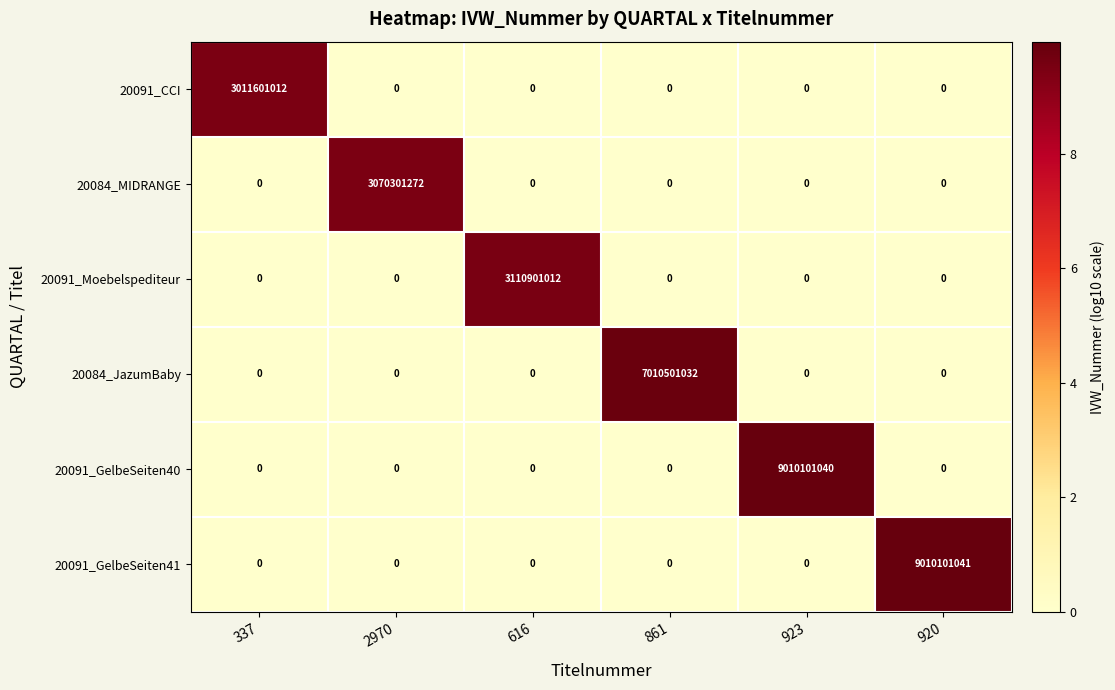

Which series changed the most between 337 and 616?

20091_Moebelspediteur